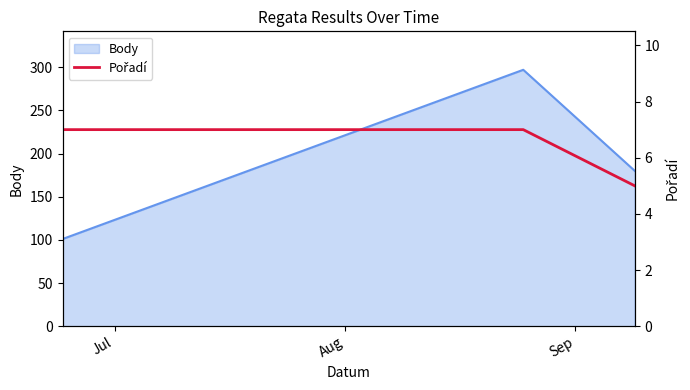

What is the highest value of the Body series?

297